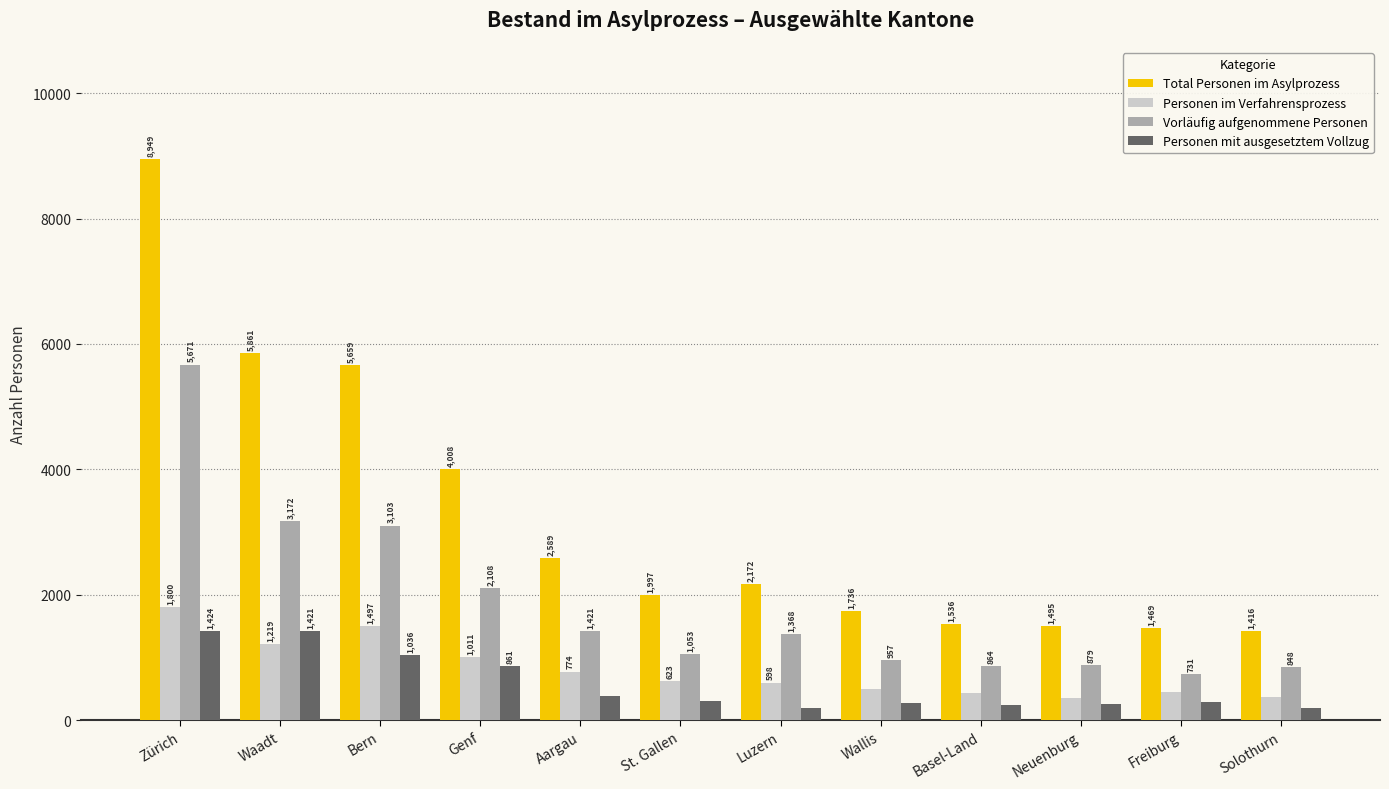

Which series changed the most between Zürich and Freiburg?

Total Personen im Asylprozess